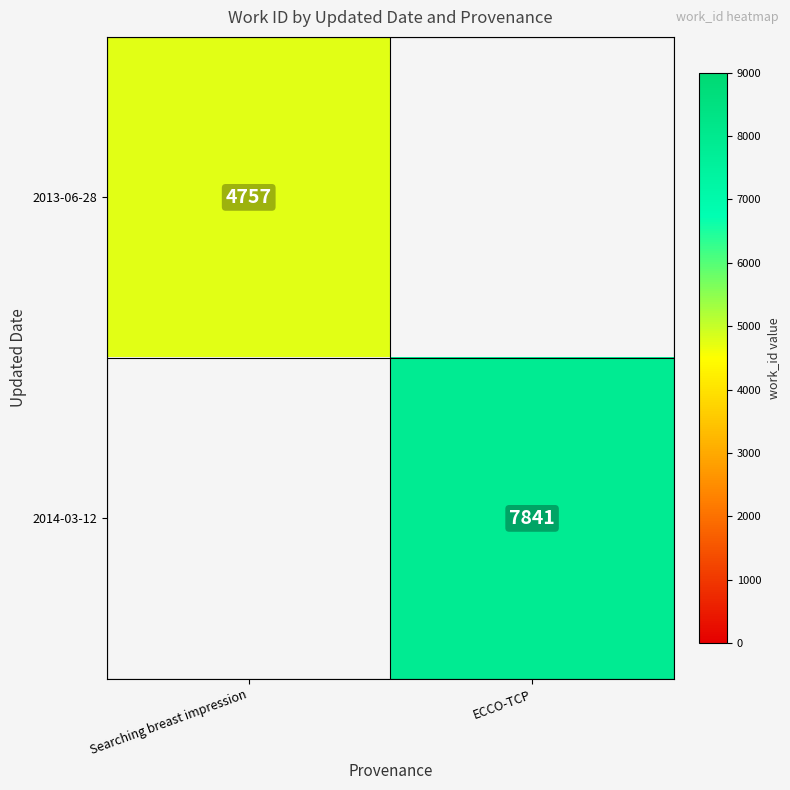

What is the minimum value shown in the chart?

4757.0